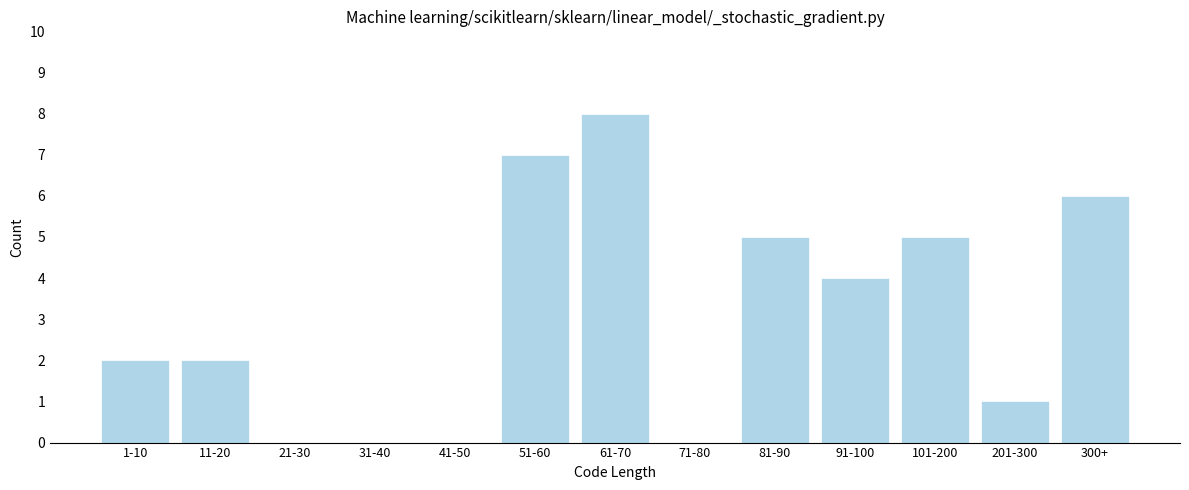

Reading left to right, transcribe all the data shown in this chart.

1-10=2	11-20=2	21-30=0	31-40=0	41-50=0	51-60=7	61-70=8	71-80=0	81-90=5	91-100=4	101-200=5	201-300=1	300+=6